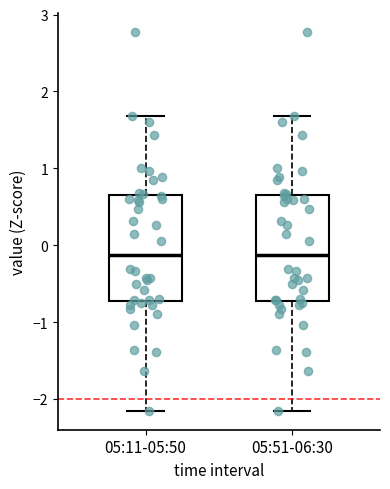

Reading left to right, read every box against the y-axis: the position of its median line, the range the box covers, and the ends of its whiskers. The values are not printed on the chart, so give them approximately, as read against the axis.

05:11-05:50: median -0.1, box -0.7 to 0.6, whiskers -2.2 to 1.7
05:51-06:30: median -0.1, box -0.7 to 0.6, whiskers -2.2 to 1.7